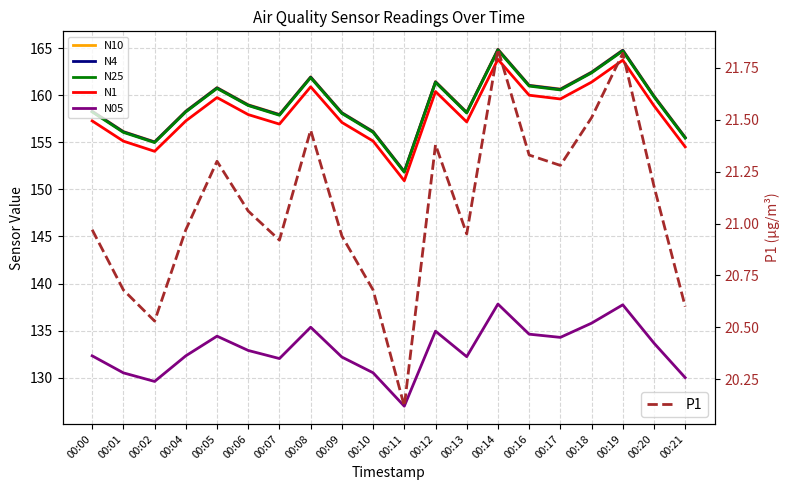

At which label does N05 reach its peak?

00:14